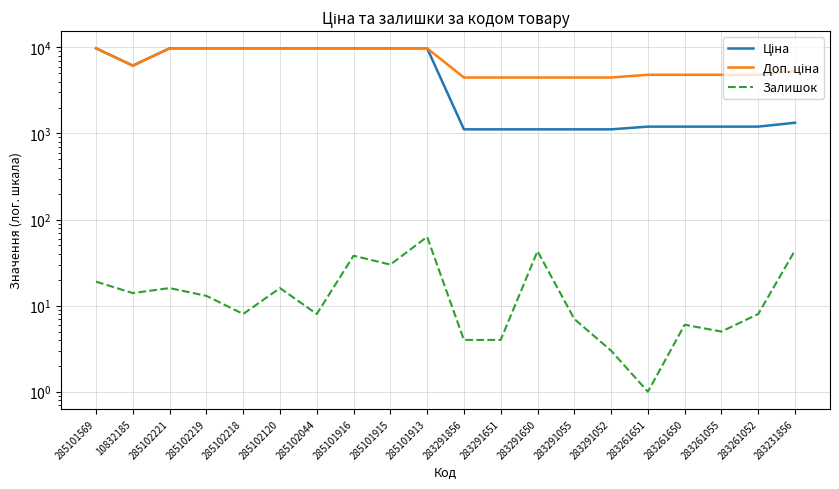

Reading left to right, transcribe all the data shown in this chart.

Ціна: 9764.4	6143.2	9764.4	9764.4	9764.4	9764.4	9764.4	9764.4	9764.4	9764.4	1117.4	1117.4	1117.4	1117.4	1117.4	1201.7	1201.7	1201.7	1201.7	1334.2
Доп. ціна: 9764.4	6143.2	9764.4	9764.4	9764.4	9764.4	9764.4	9764.4	9764.4	9764.4	4469.5	4469.5	4469.5	4469.5	4469.5	4806.8	4806.8	4806.8	4806.8	5336.9
Залишок: 19.0	14.0	16.0	13.0	8.0	16.0	8.0	38.0	30.0	63.0	4.0	4.0	43.0	7.0	3.0	1.0	6.0	5.0	8.0	44.0